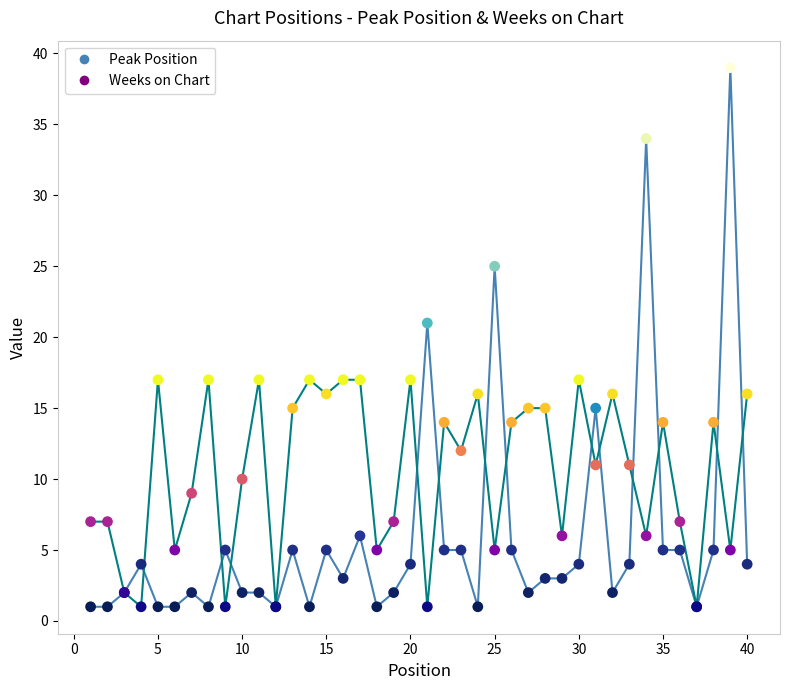

Which series has the widest spread of Y values?

Peak Position